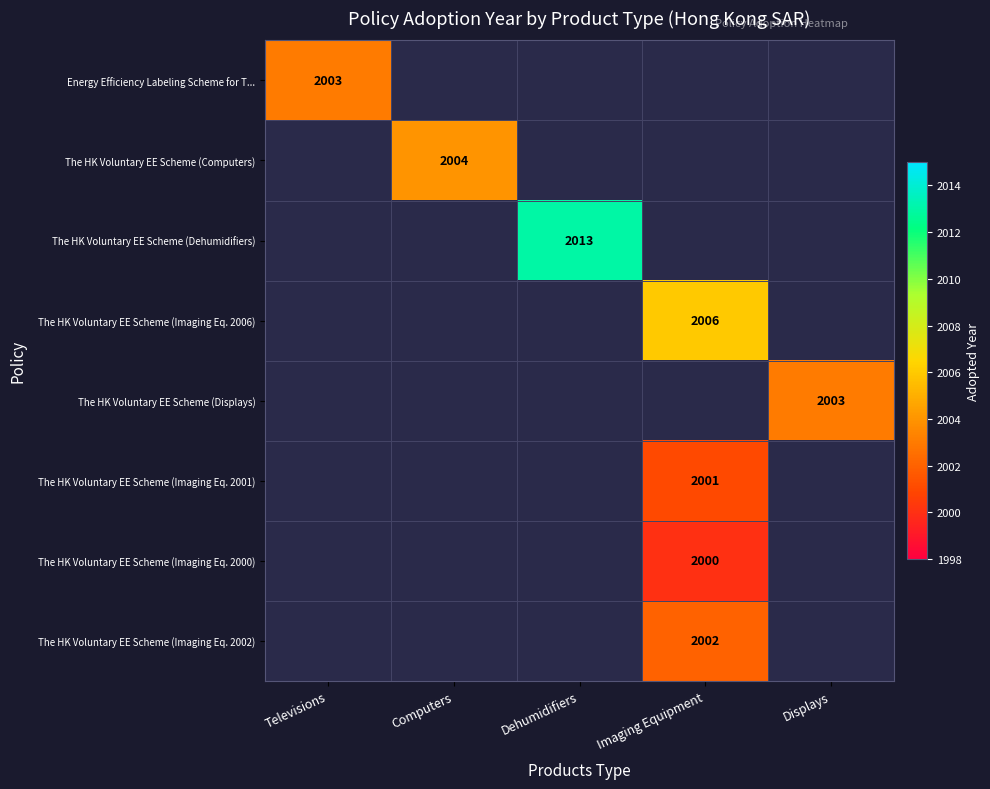

True or false: The HK Voluntary EE Scheme (Imaging Eq. 2006) has a value of 2916 at Imaging Equipment.

False